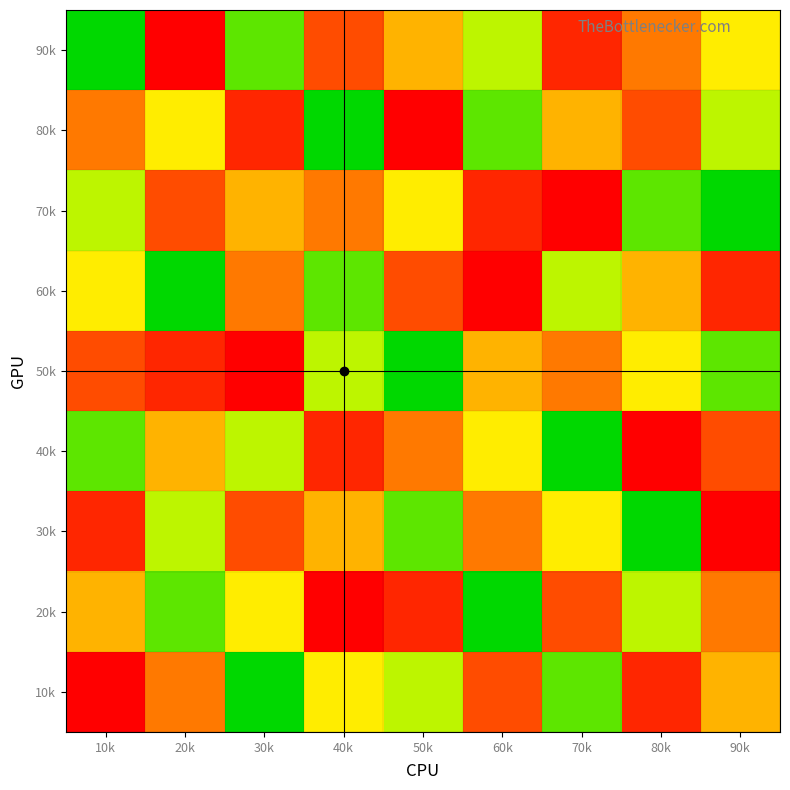

Reading left to right, what are all the values shown in this chart?

90k: 10k=9	20k=1	30k=8	40k=3	50k=5	60k=7	70k=2	80k=4	90k=6
80k: 10k=4	20k=6	30k=2	40k=9	50k=1	60k=8	70k=5	80k=3	90k=7
70k: 10k=7	20k=3	30k=5	40k=4	50k=6	60k=2	70k=1	80k=8	90k=9
60k: 10k=6	20k=9	30k=4	40k=8	50k=3	60k=1	70k=7	80k=5	90k=2
50k: 10k=3	20k=2	30k=1	40k=7	50k=9	60k=5	70k=4	80k=6	90k=8
40k: 10k=8	20k=5	30k=7	40k=2	50k=4	60k=6	70k=9	80k=1	90k=3
30k: 10k=2	20k=7	30k=3	40k=5	50k=8	60k=4	70k=6	80k=9	90k=1
20k: 10k=5	20k=8	30k=6	40k=1	50k=2	60k=9	70k=3	80k=7	90k=4
10k: 10k=1	20k=4	30k=9	40k=6	50k=7	60k=3	70k=8	80k=2	90k=5